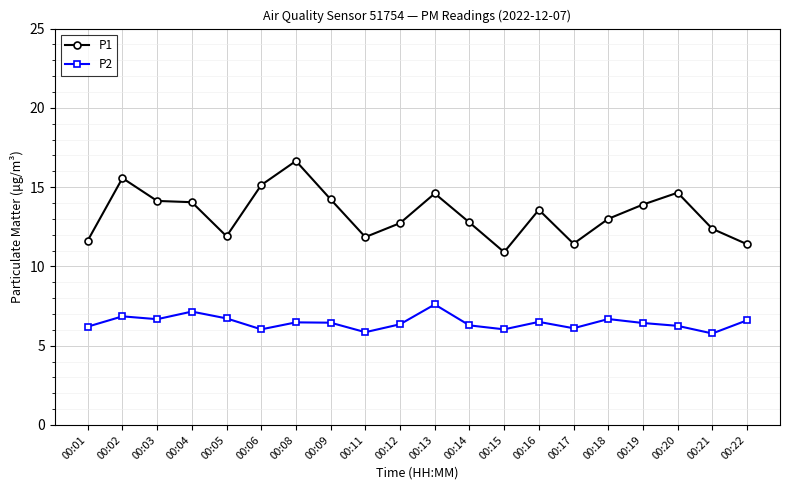

What is the value of the P1 point at the 11th from the left?

14.6